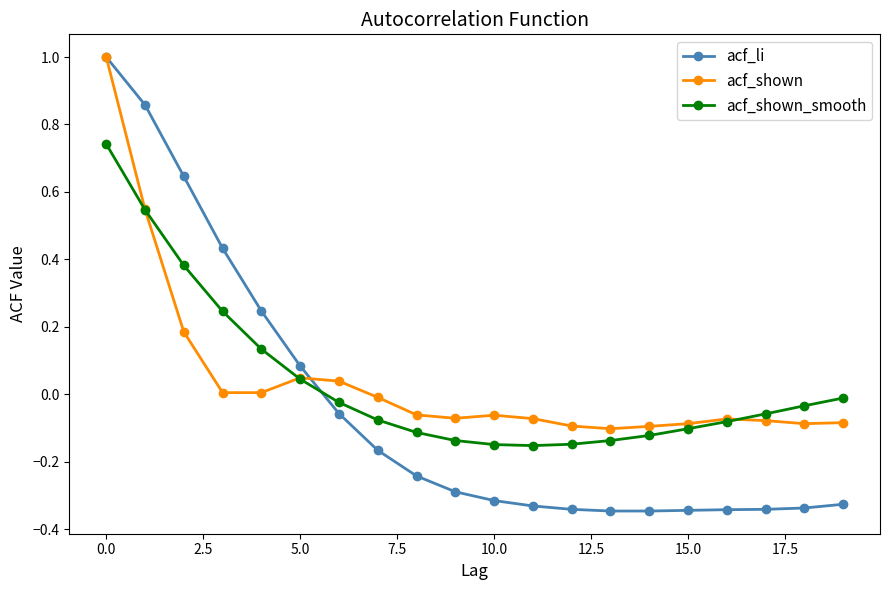

What is the highest value of the acf_li series?

1.0